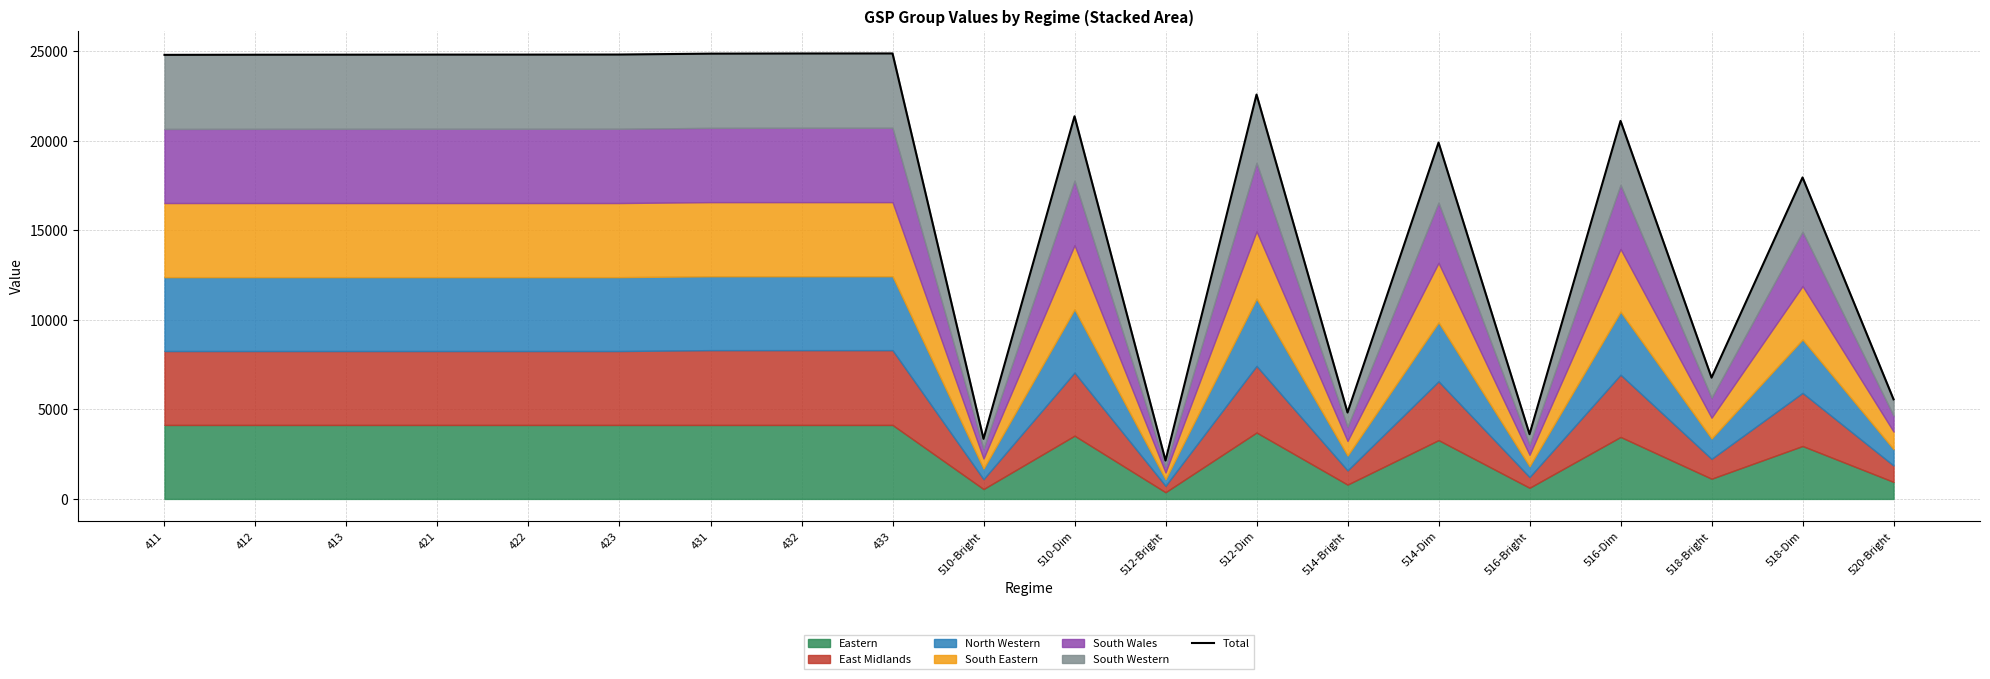

Which label corresponds to the smallest value in the chart?

512-Bright